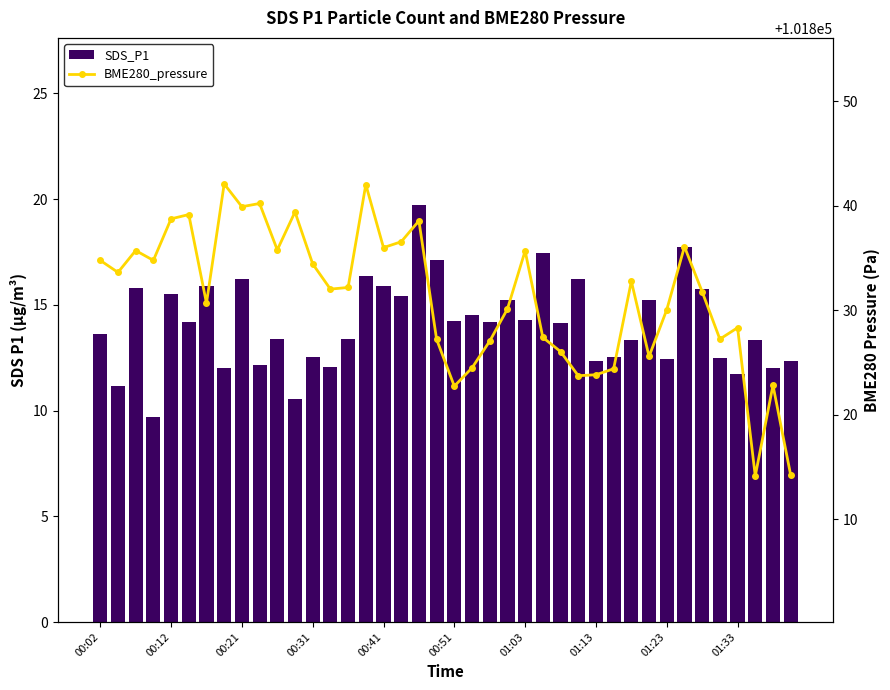

How many series are shown in this chart?

2